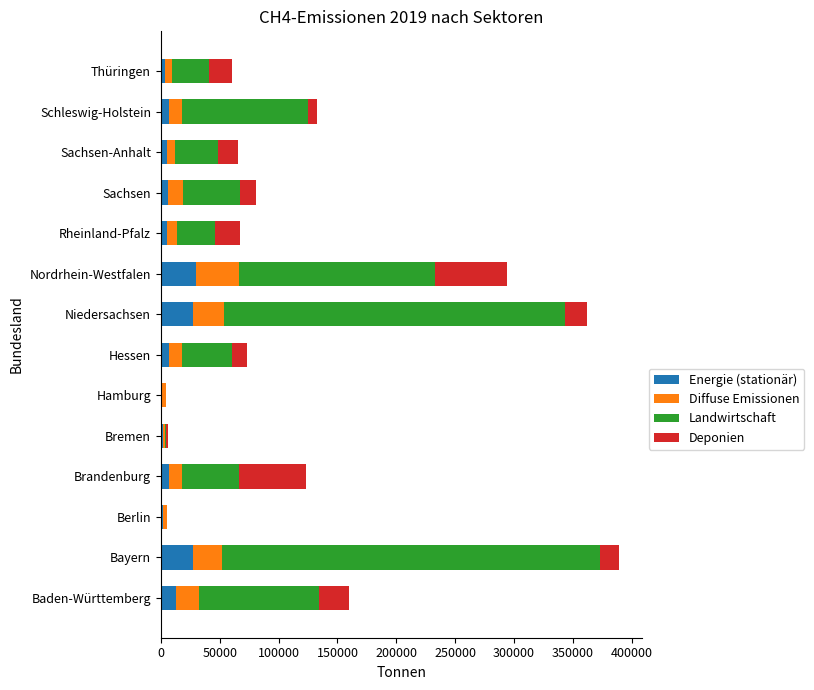

What is the highest value of the Energie (stationär) series?

29496